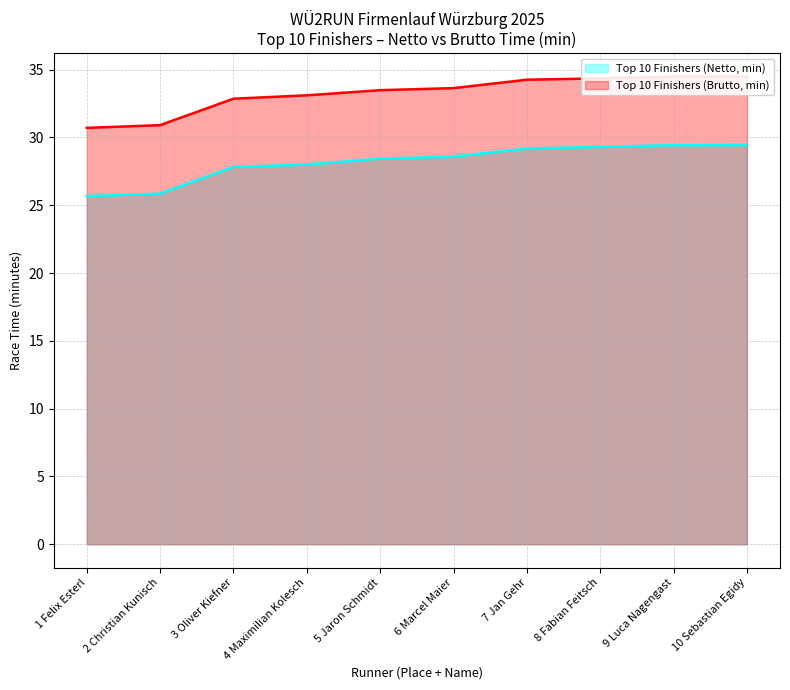

True or false: Top 10 Finishers (Brutto, min) has a value of 33.6 at 6 Marcel Maier.

True